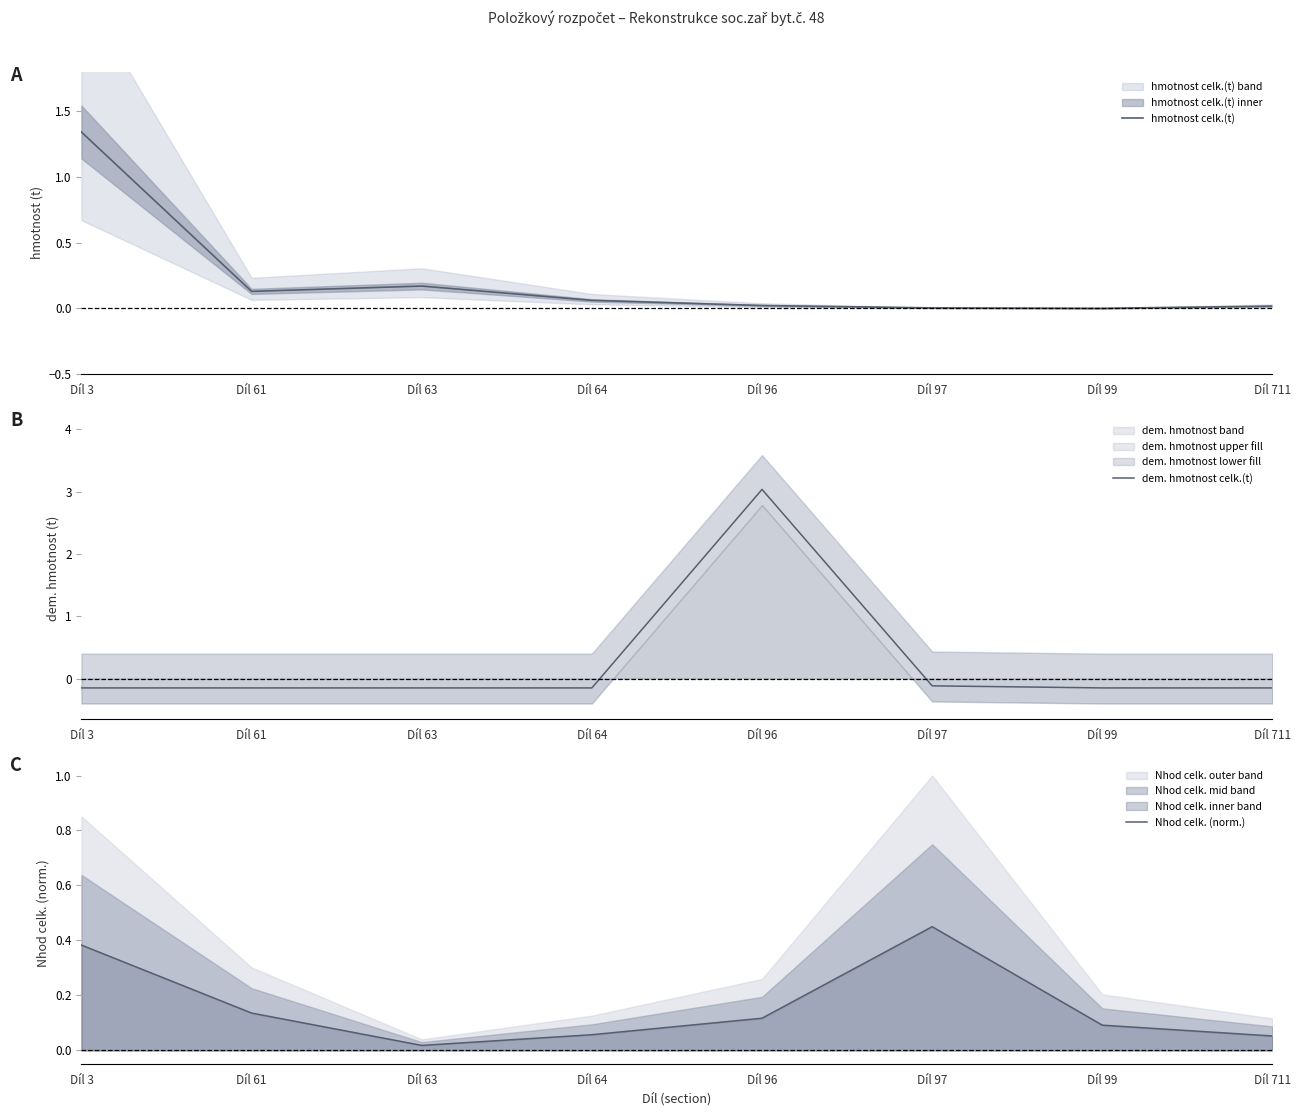

Is the value of Nhod celk. (norm.) at Díl 64 greater than the value of dem. hmotnost celk.(t) at Díl 96?

No